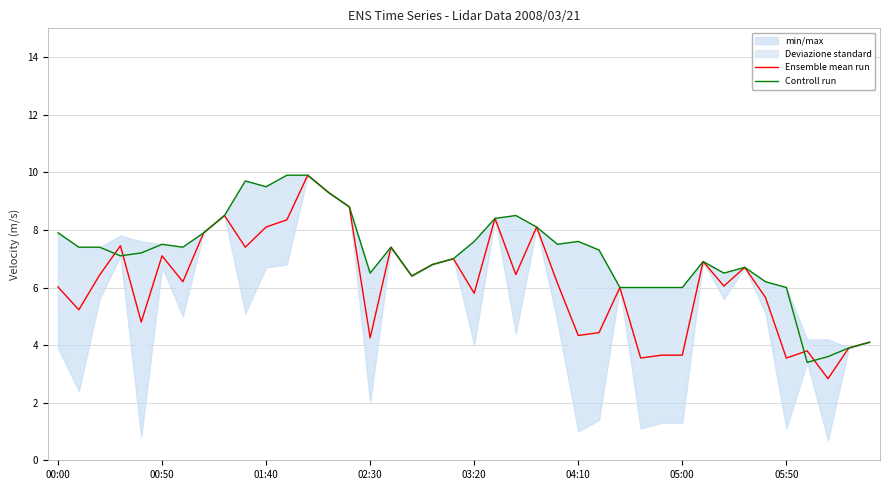

True or false: Ensemble mean run has a value of 4.3 at 04:10.

True